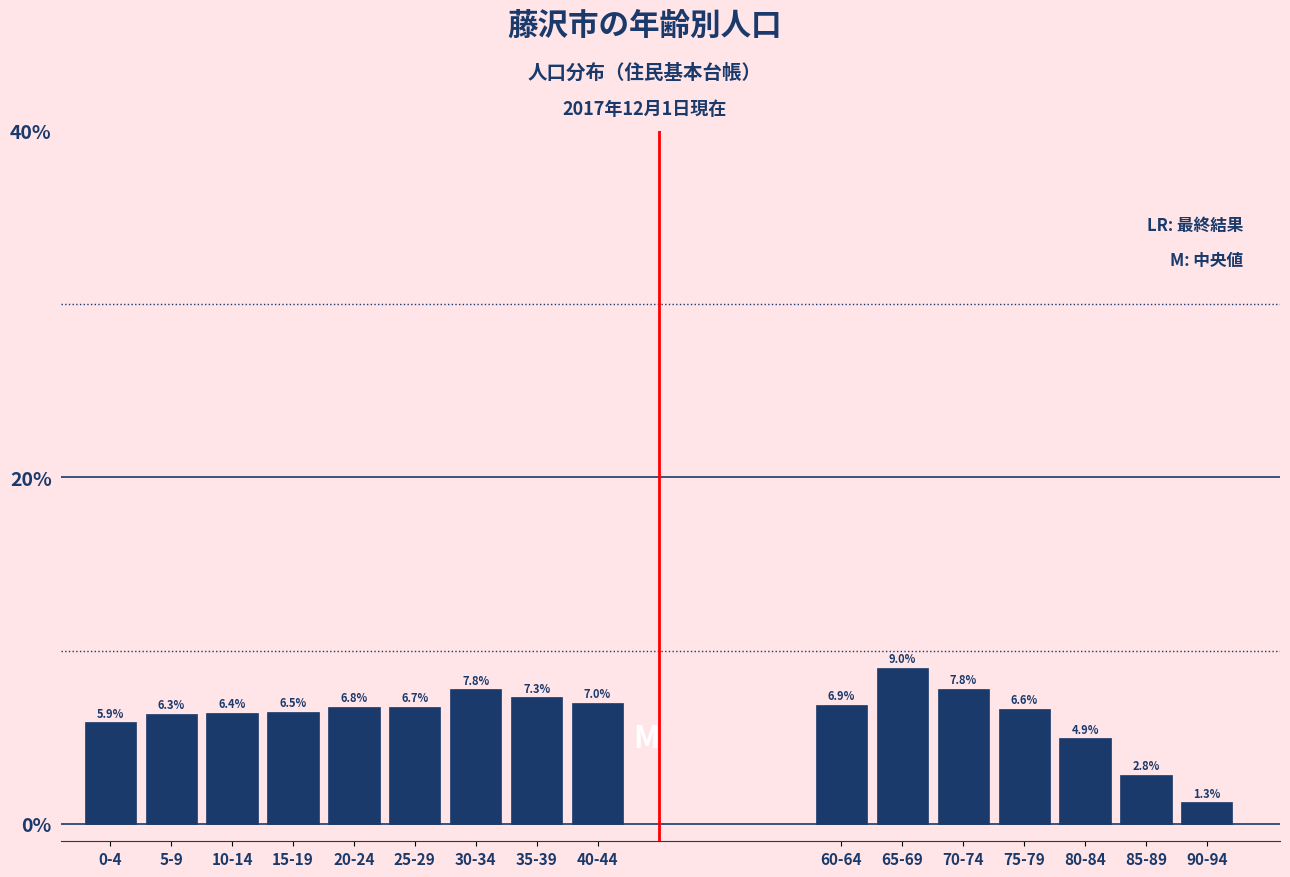

Reading right to left, list all the values displayed in this chart.

90-94=1.3	85-89=2.8	80-84=4.9	75-79=6.6	70-74=7.8	65-69=9.0	60-64=6.9	40-44=7.0	35-39=7.3	30-34=7.8	25-29=6.7	20-24=6.8	15-19=6.5	10-14=6.4	5-9=6.3	0-4=5.9